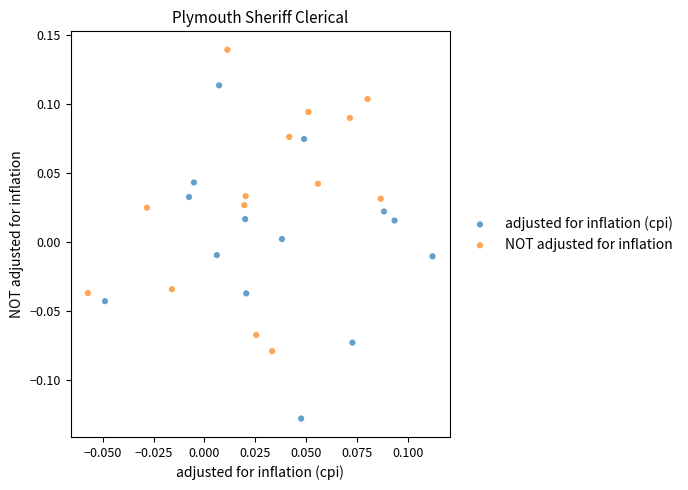

Which series contains the highest Y value?

NOT adjusted for inflation